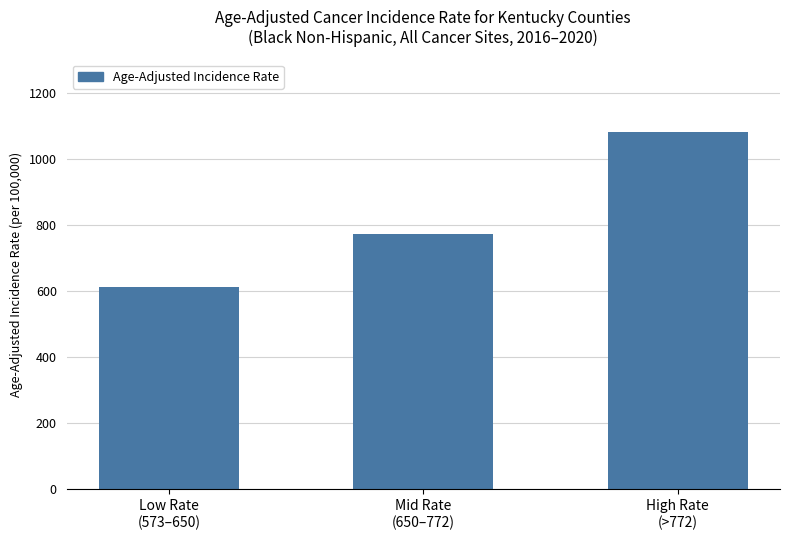

Read the value at Low Rate
(573–650).

611.6